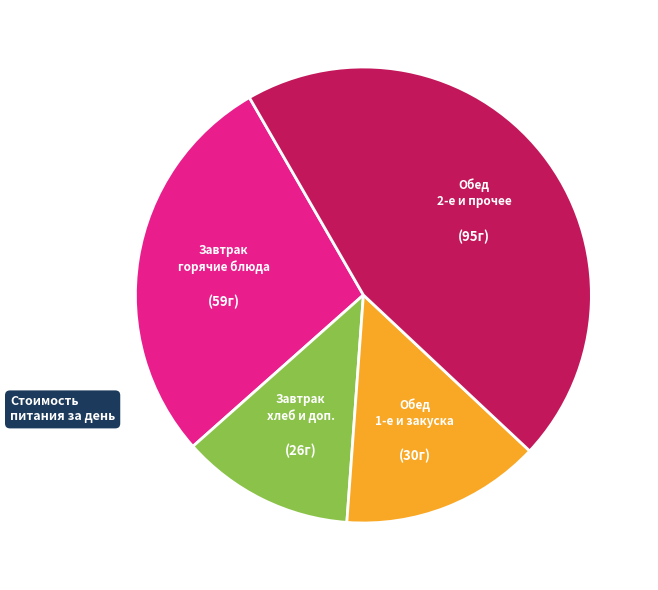

Is there any slice that represents more than half of the pie?

No